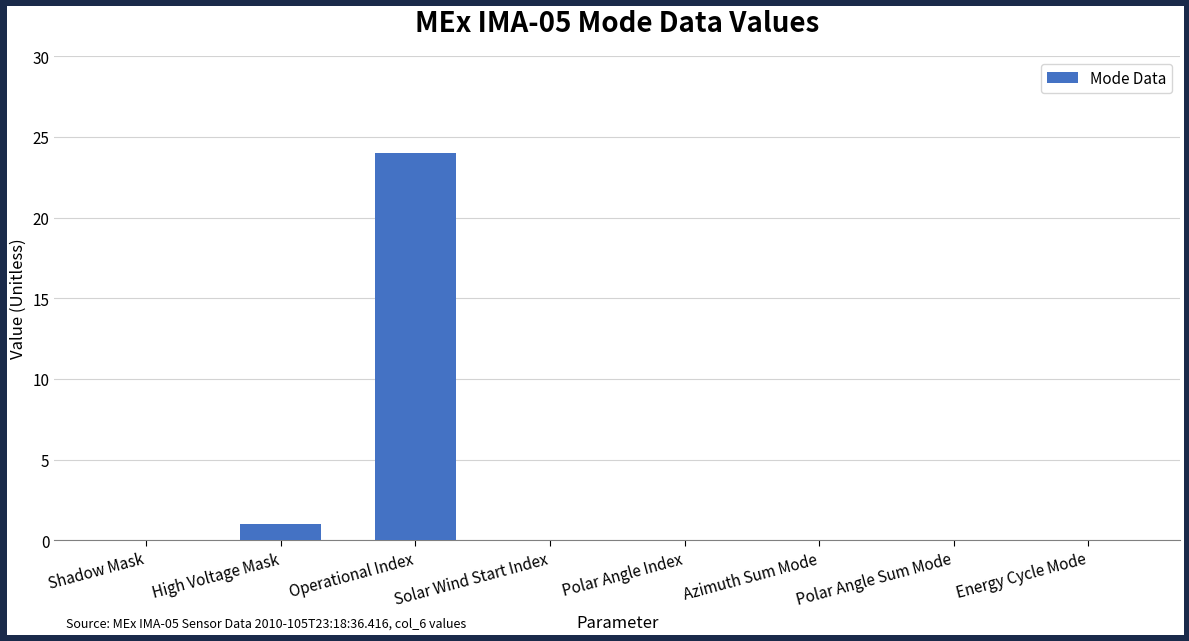

Are the bars horizontal?

No